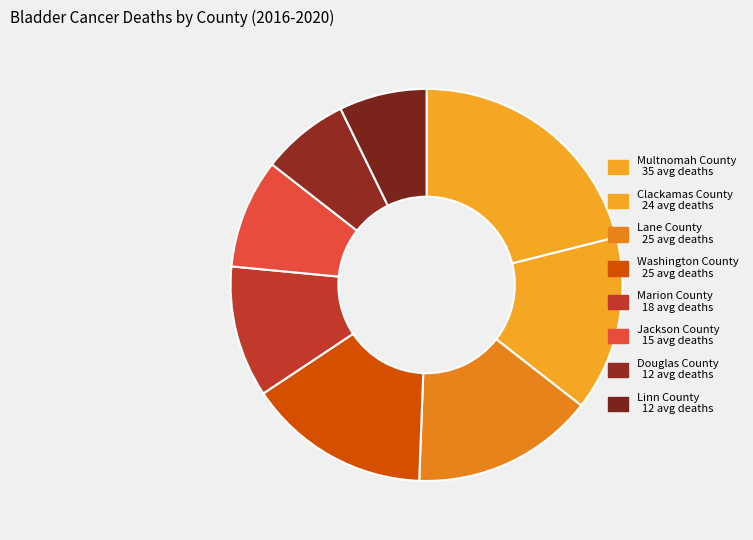

Count the number of slices in the pie.

8